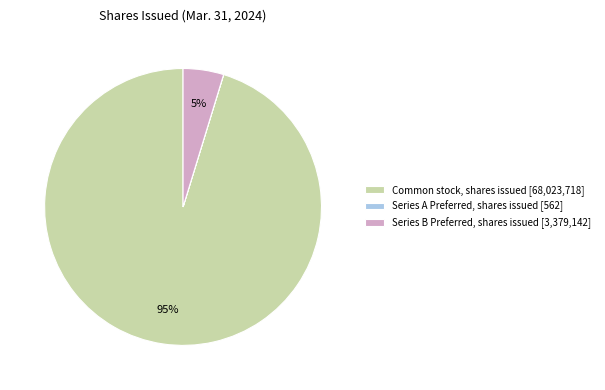

Is there any slice that represents more than half of the pie?

Yes